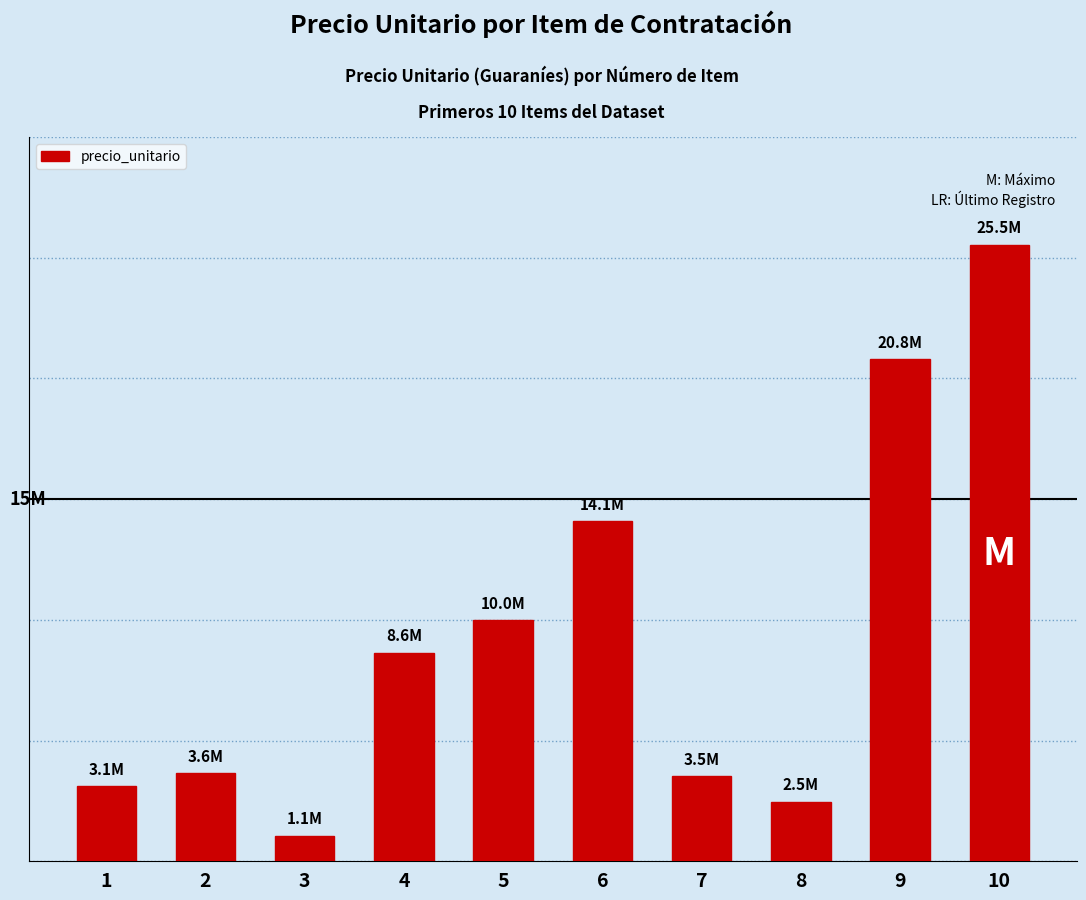

What is the change in value from 2 to 3?

-2592027